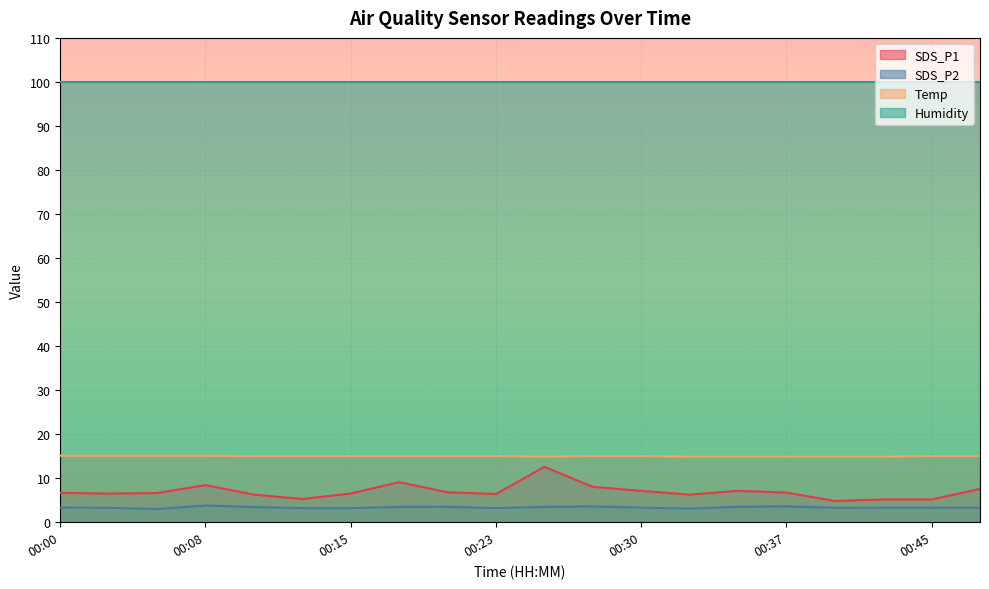

The value of Temp at 00:40 is 24.5. True or false?

False